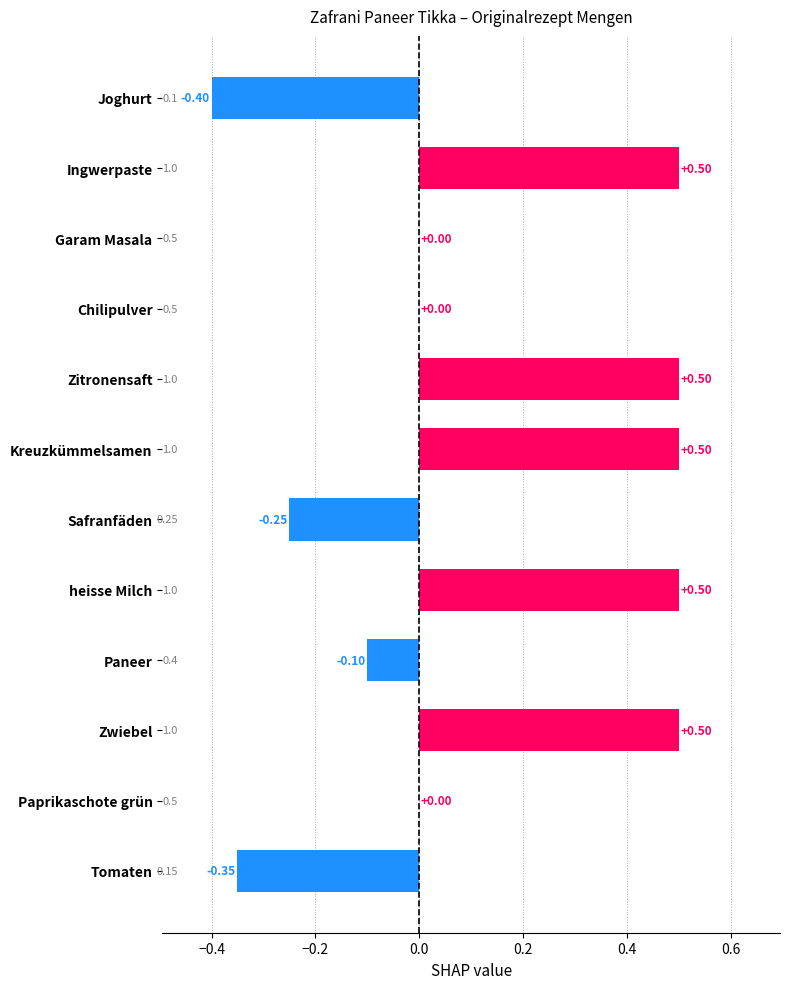

Does the chart contain stacked bars?

No